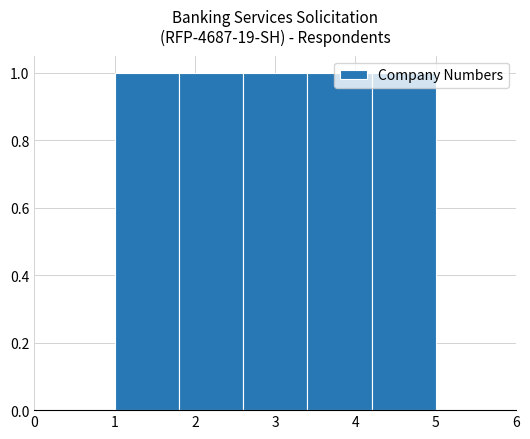

Reading left to right, list every bar in this chart as the range it spans on the x-axis followed by its height. The values are not printed on the chart, so give them approximately, as read against the axis.

1.0 to 1.8: 1
1.8 to 2.6: 1
2.6 to 3.4: 1
3.4 to 4.2: 1
4.2 to 5.0: 1